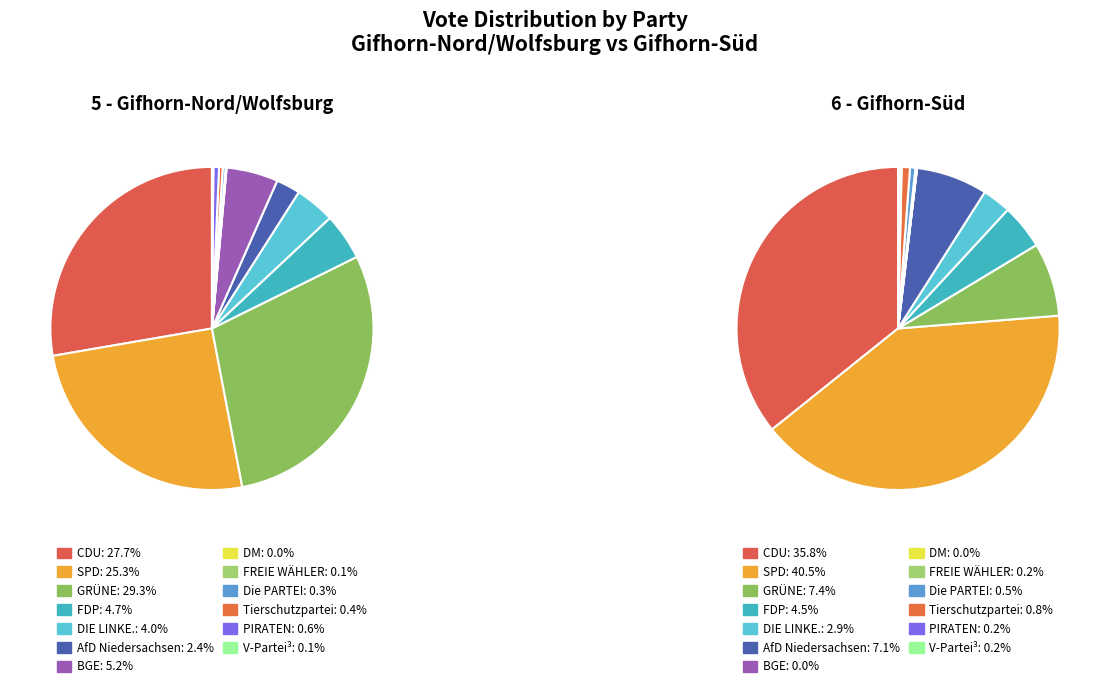

How many slices are in this pie chart?

13